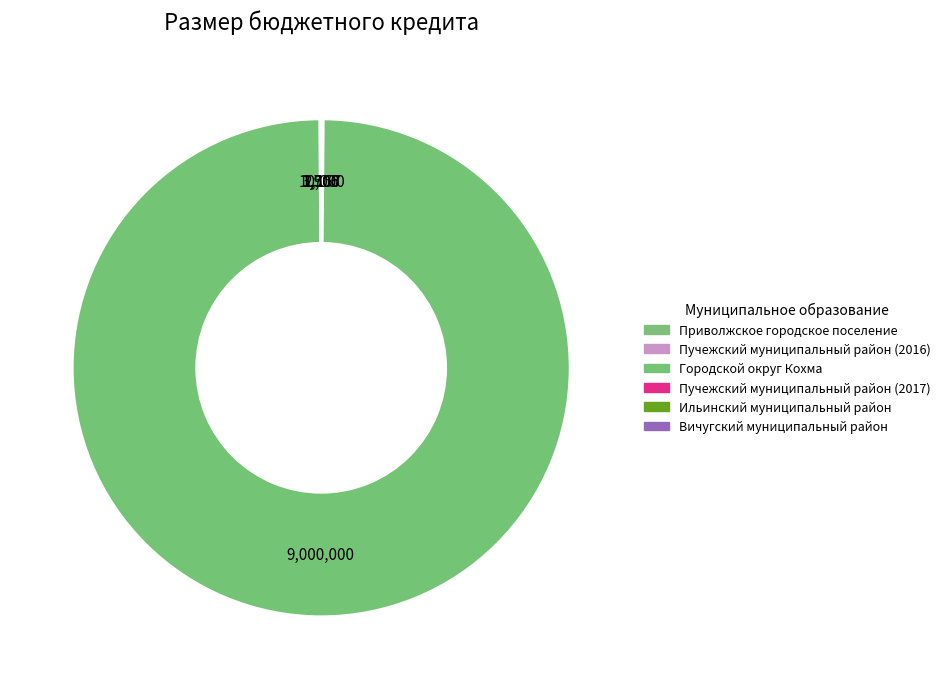

The Городской округ Кохма slice represents 92% of the pie. True or false?

False